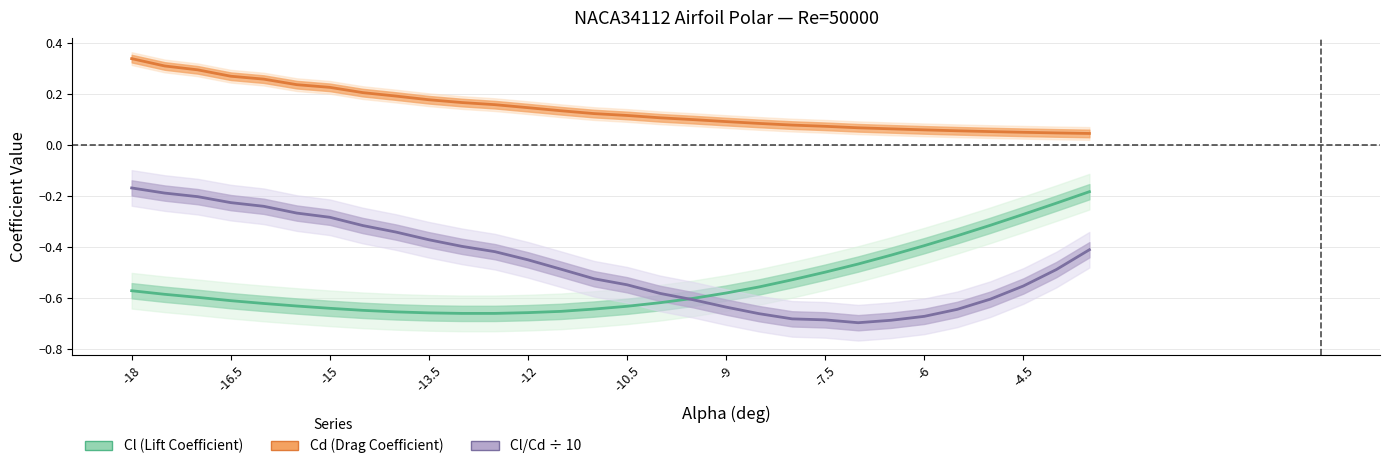

The Cl (Lift Coefficient) series shows -0.8 at 20. True or false?

False